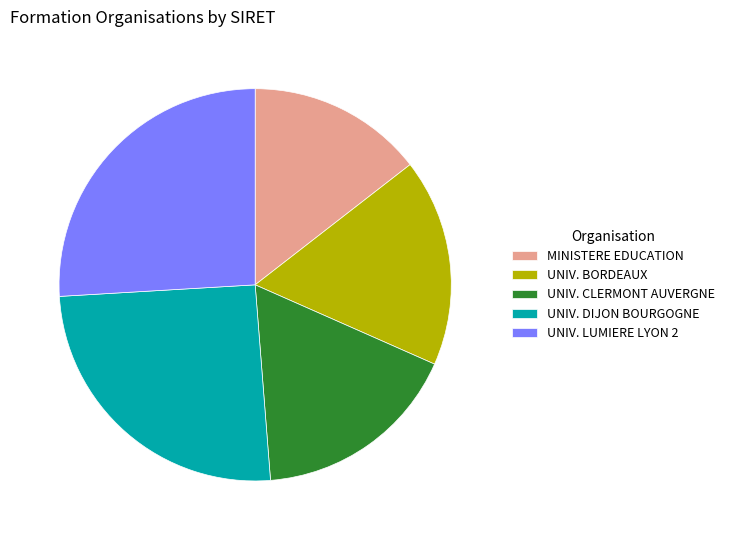

Between UNIV. LUMIERE LYON 2 and MINISTERE EDUCATION, which is larger?

UNIV. LUMIERE LYON 2